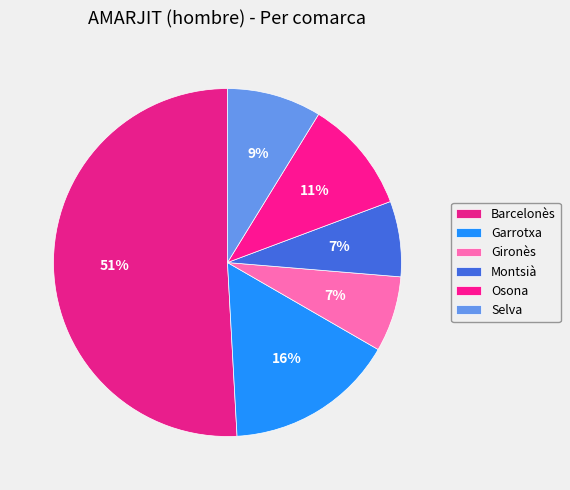

What is the smallest slice in the pie chart?

Gironès